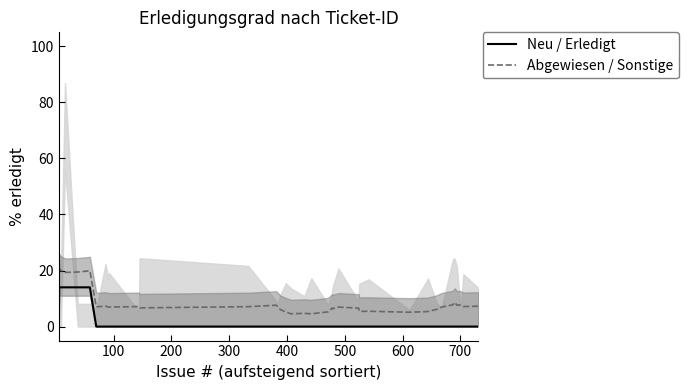

What is the highest value of the Abgewiesen / Sonstige series?

20.8